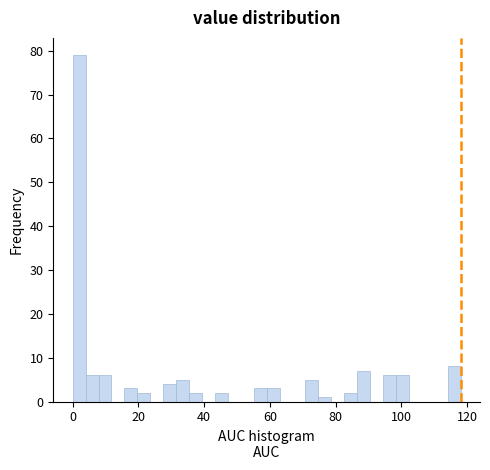

Around what value on the x-axis is the tallest bar? Give the approximate position of its centre, as read against the axis.

2